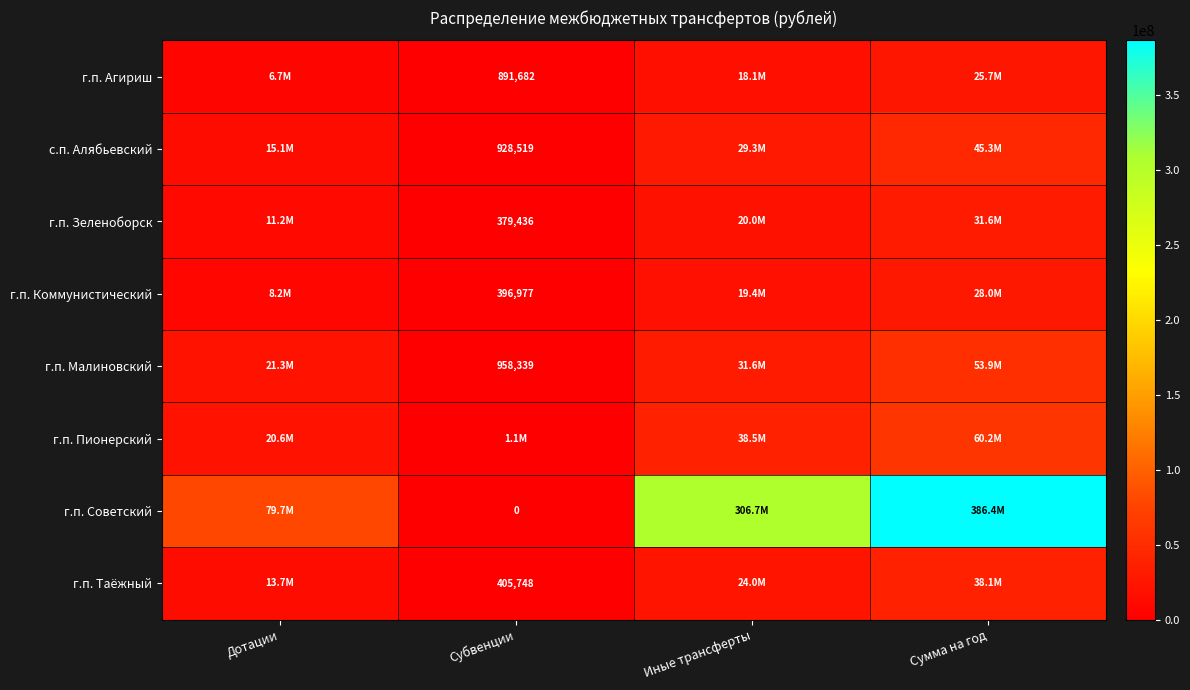

At how many categories does at least one series exceed 11065857?

3